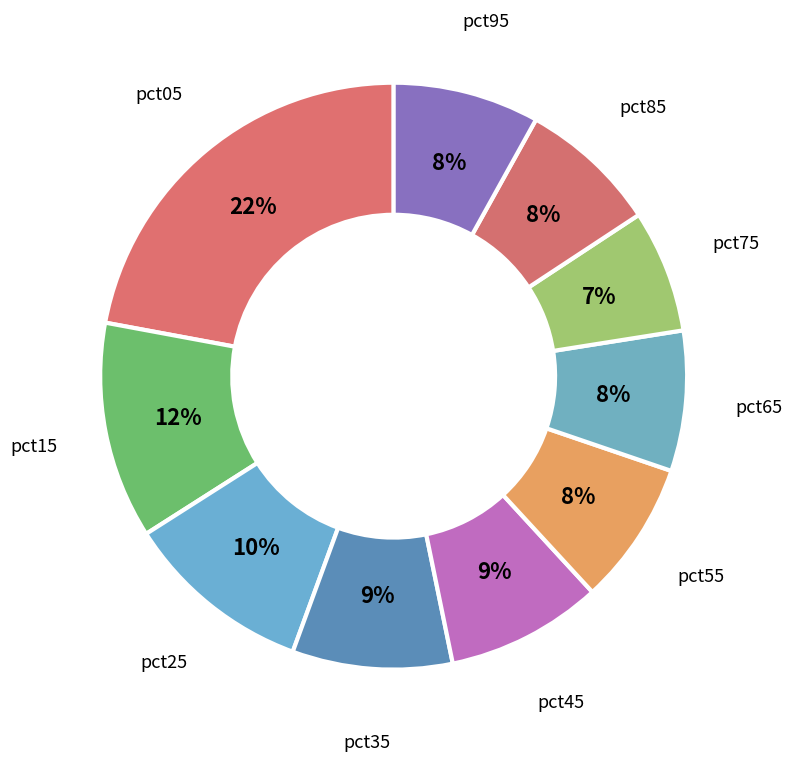

To the nearest percent, what is the average slice percentage?

10%